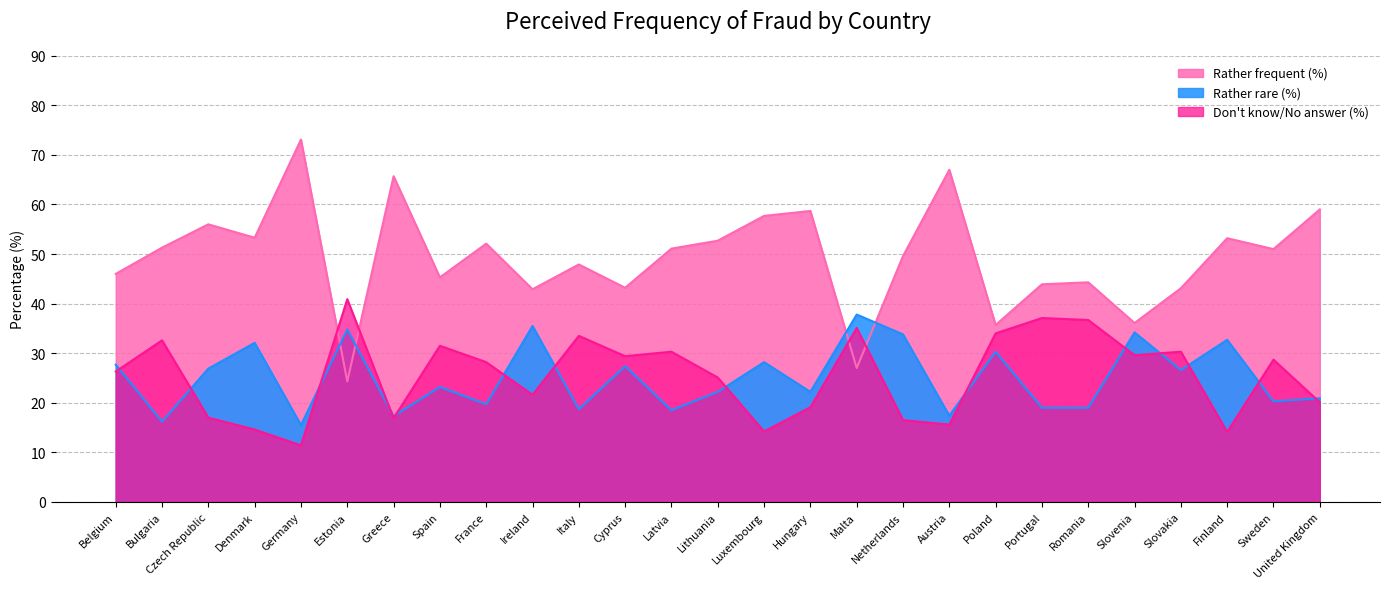

Where do Rather frequent (%) and Rather rare (%) first cross each other?

Germany and Estonia